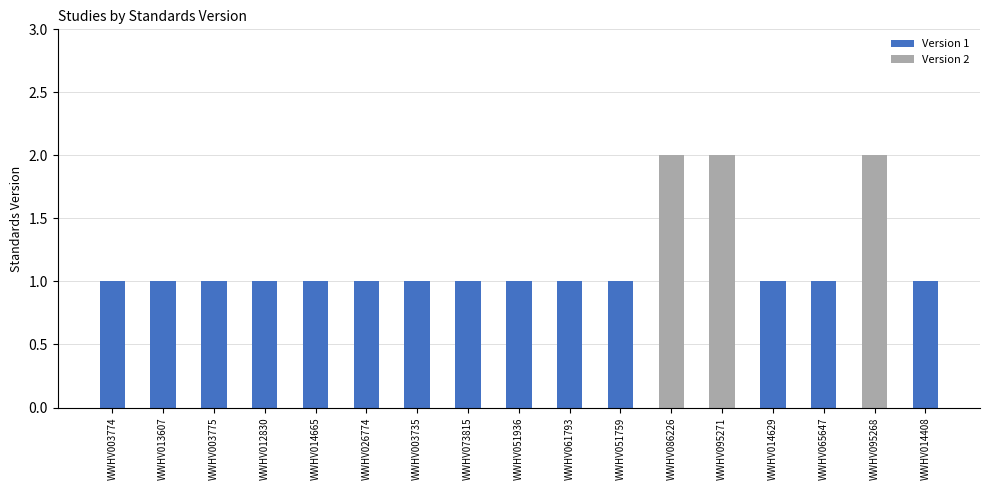

The Version 1 series shows 2 at WWHV014629. True or false?

False